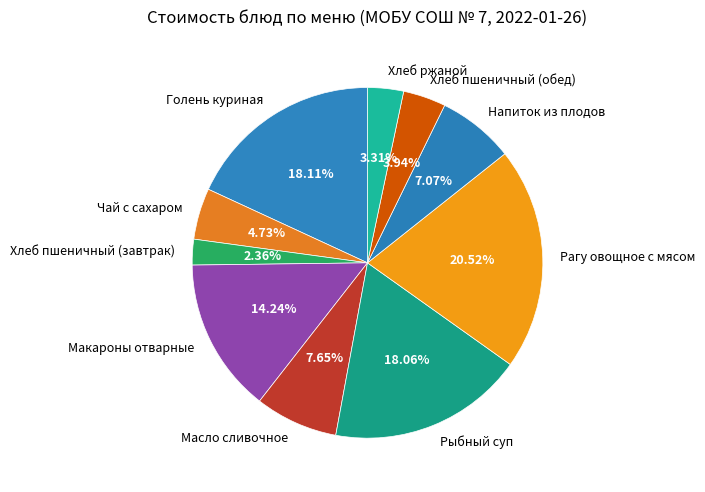

Count the number of slices in the pie.

10